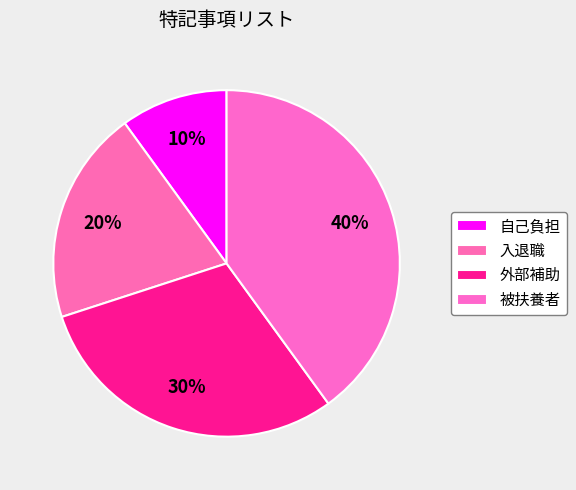

Which category has the smallest portion of the pie?

自己負担